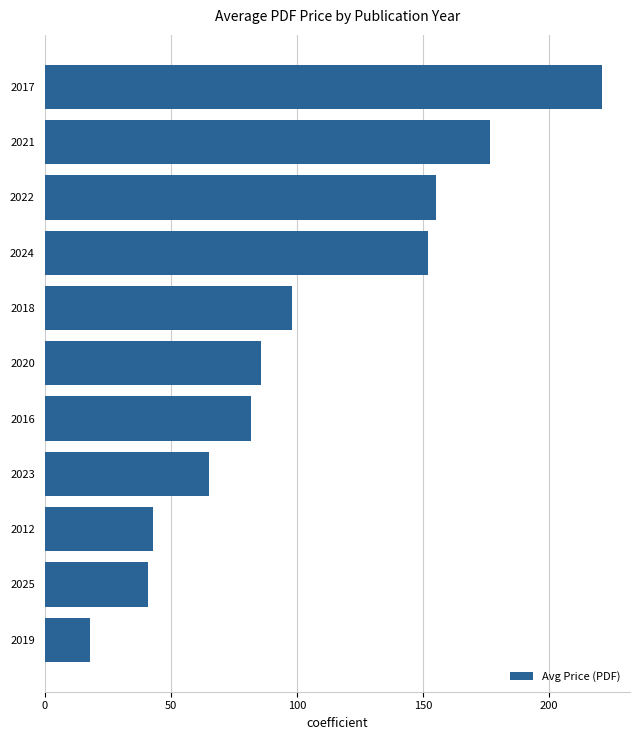

Does the chart contain stacked bars?

No